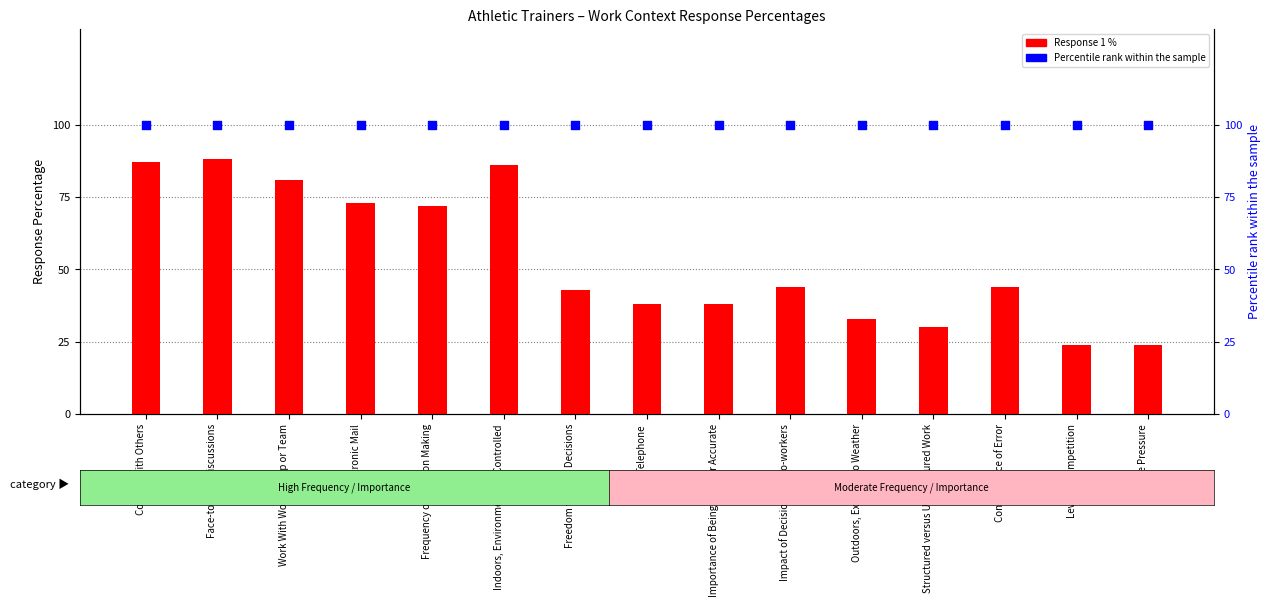

Is the value of Percentile rank within the sample at Face-to-Face Discussions greater than the value of Response 1 % at Time Pressure?

Yes